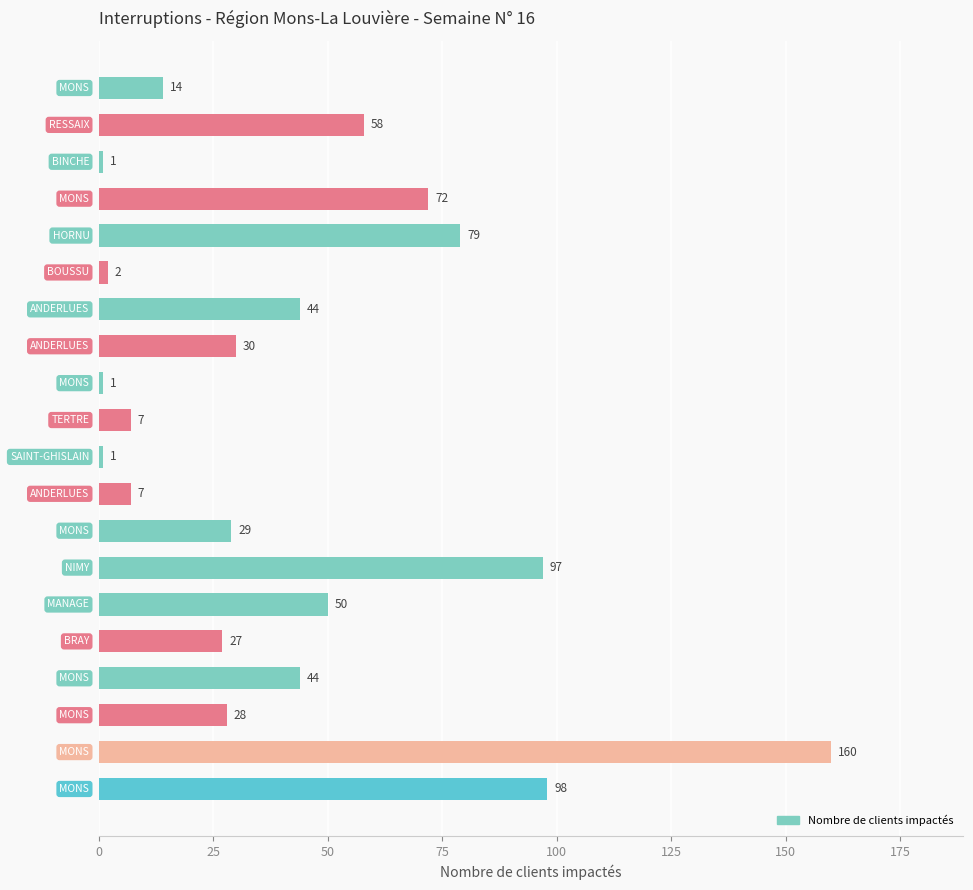

What is the maximum value shown in the chart?

160